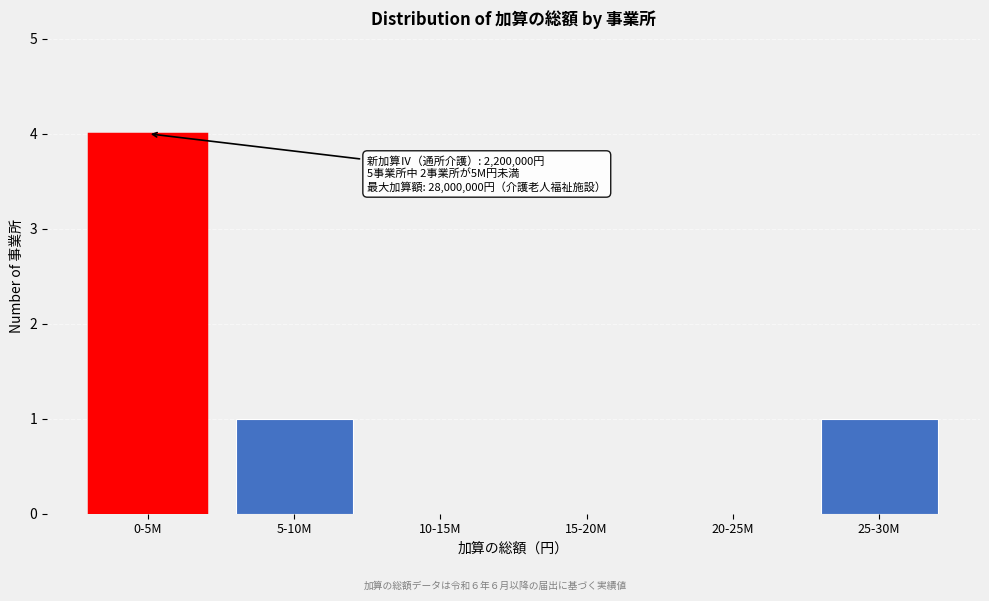

Reading left to right, what are all the values shown in this chart?

0-5M=4	5-10M=1	10-15M=0	15-20M=0	20-25M=0	25-30M=1